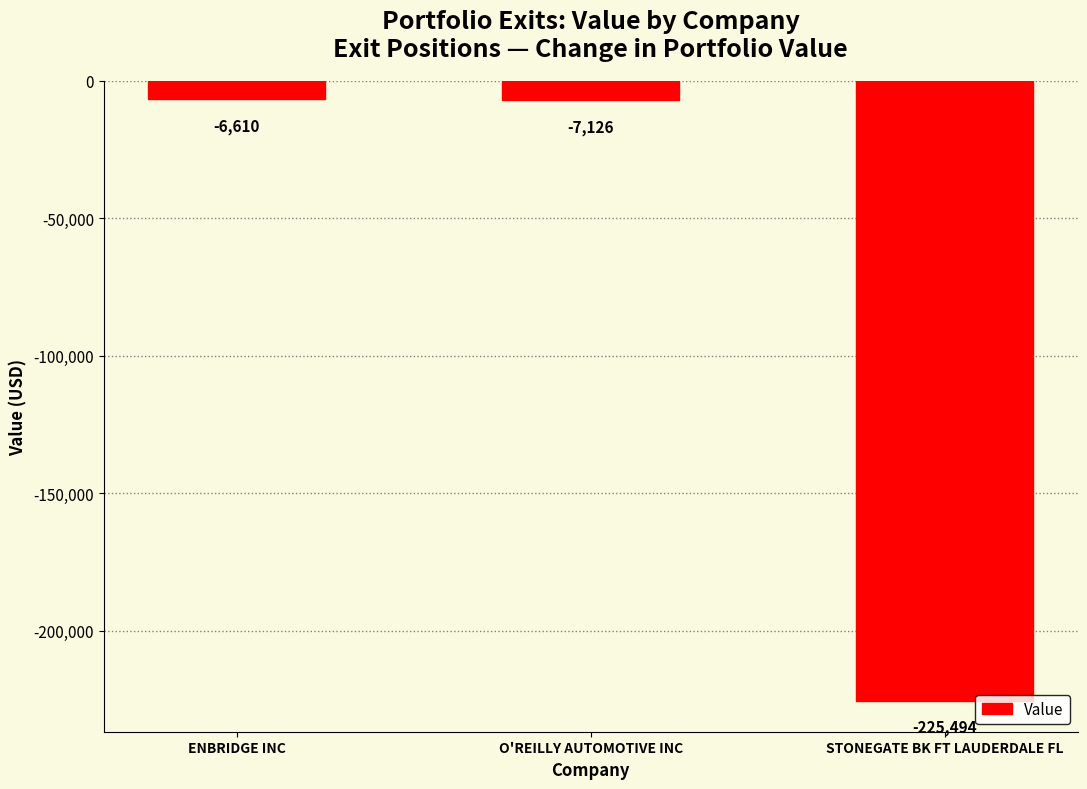

Between O'REILLY AUTOMOTIVE INC and ENBRIDGE INC, which is larger?

ENBRIDGE INC